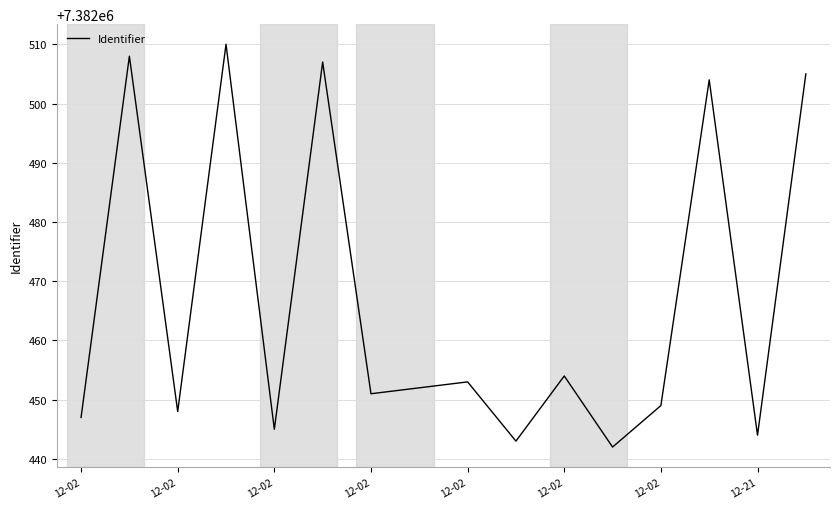

How many values are below 7382452?

8